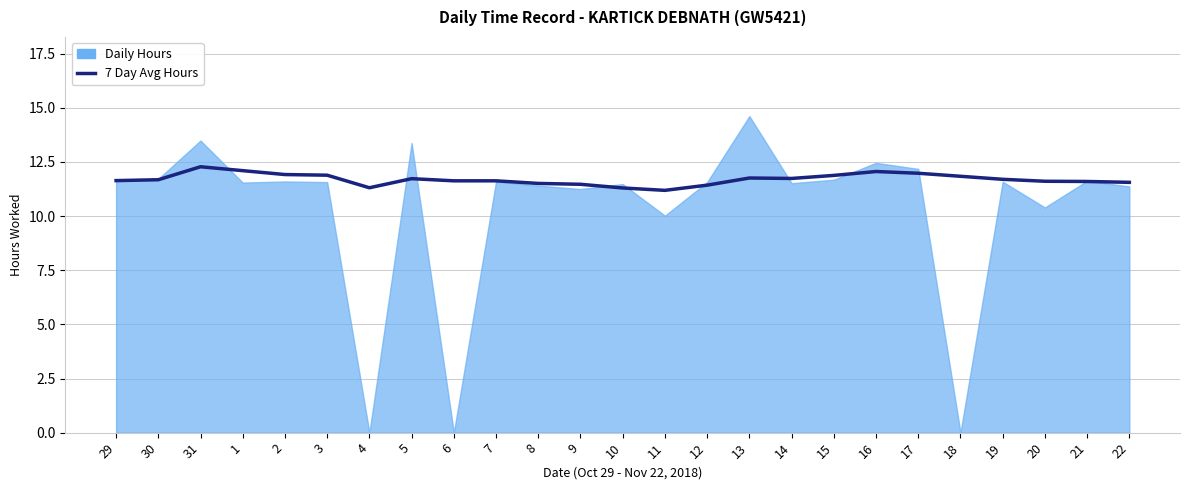

What is the label of the 17th point from the right?

6